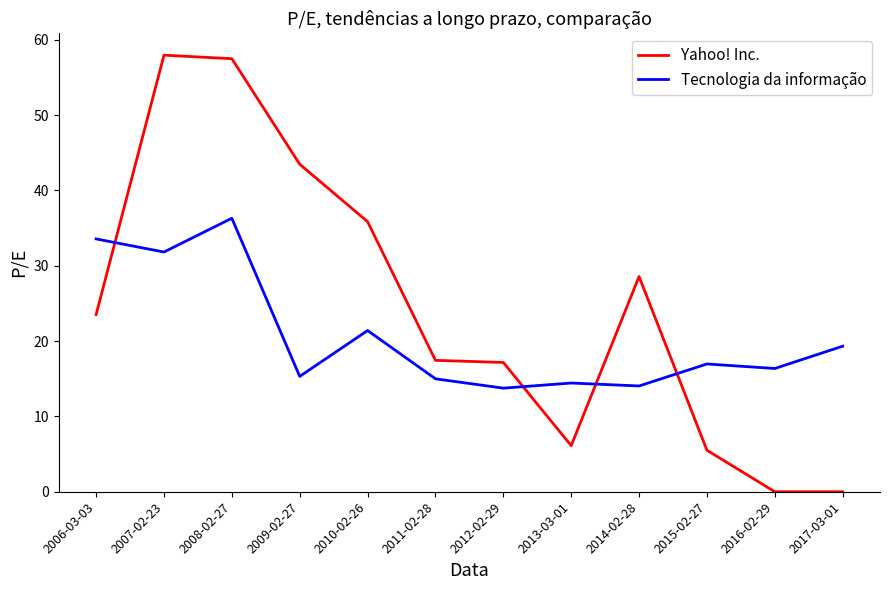

At which label is Yahoo! Inc. closest to 28?

2014-02-28